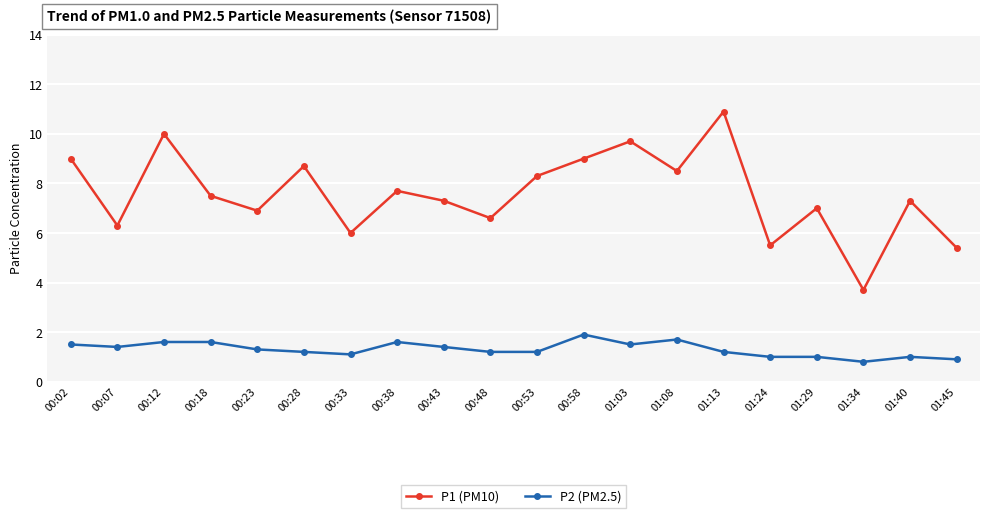

Where does the P2 (PM2.5) series first go above 1?

00:02